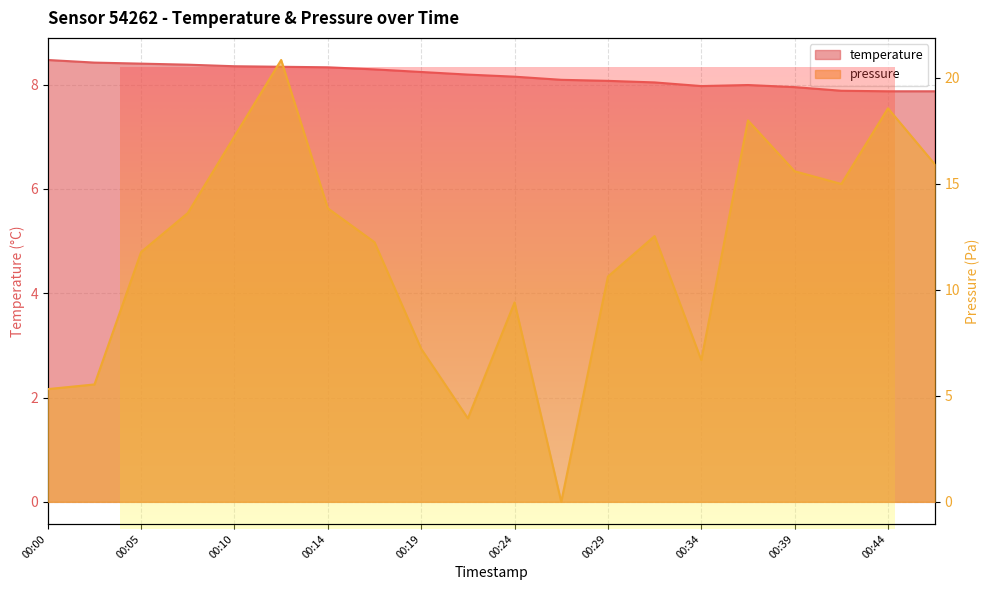

How many lines are shown in the chart?

2